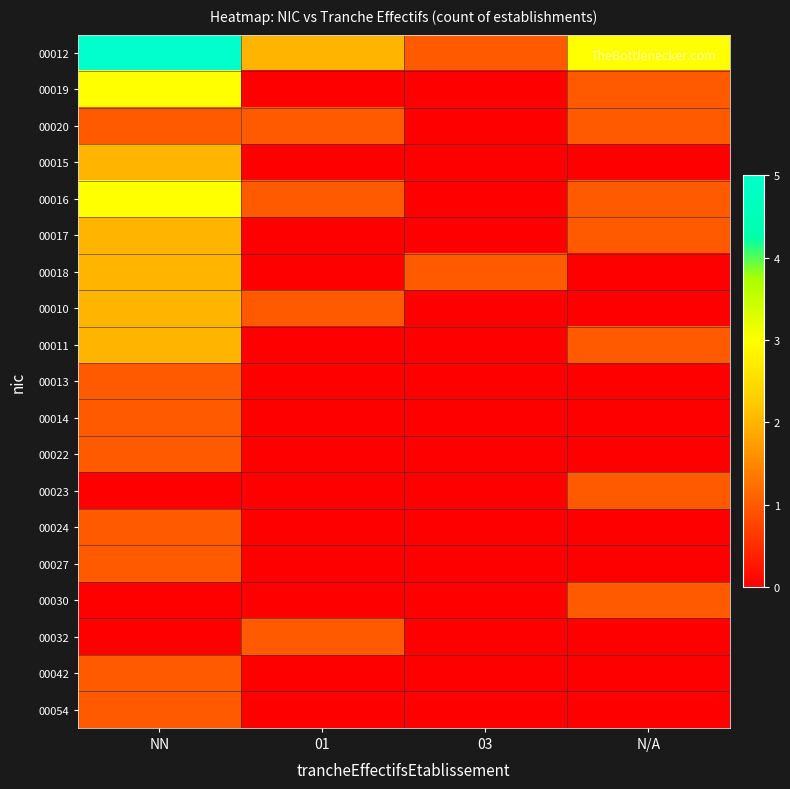

What is the spread (max minus min) of values at NN?

5